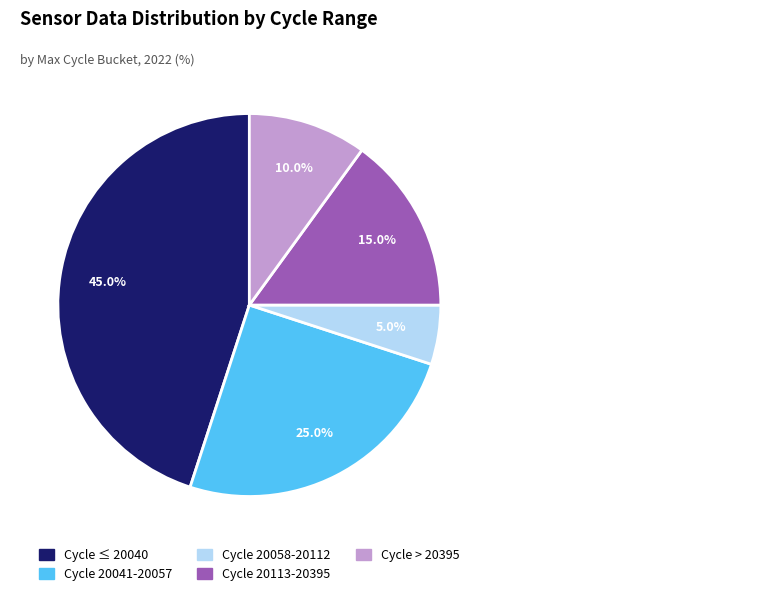

Which slice is the largest?

Cycle ≤ 20040